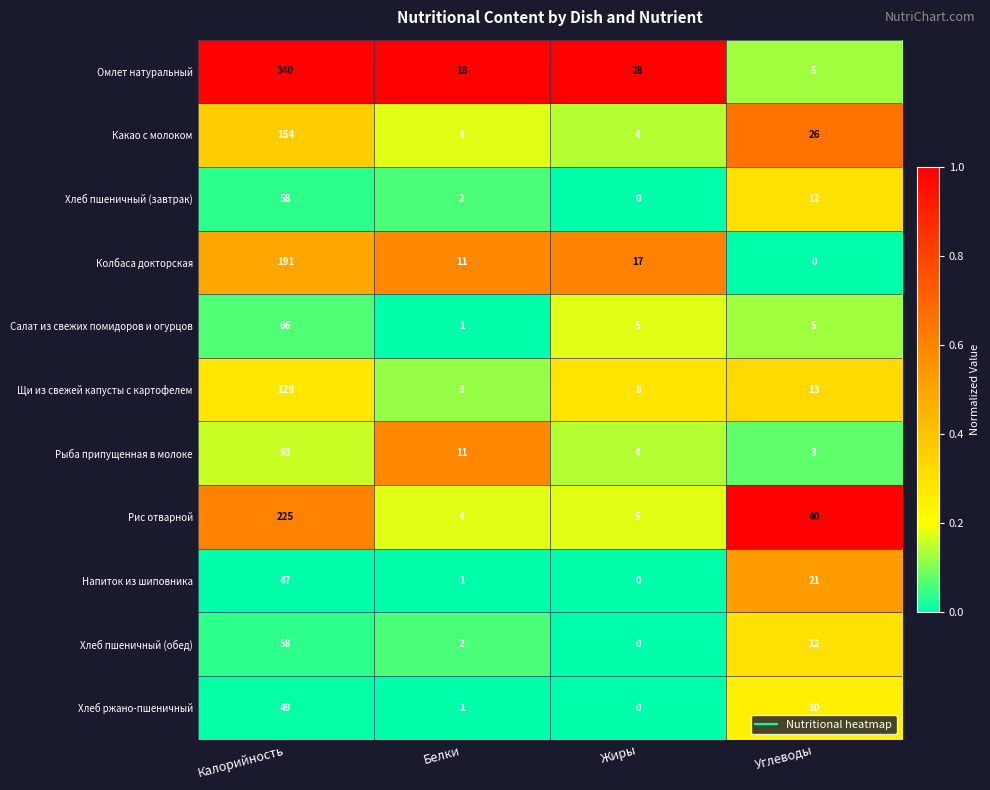

The Салат из свежих помидоров и огурцов series shows 5 at Углеводы. True or false?

True